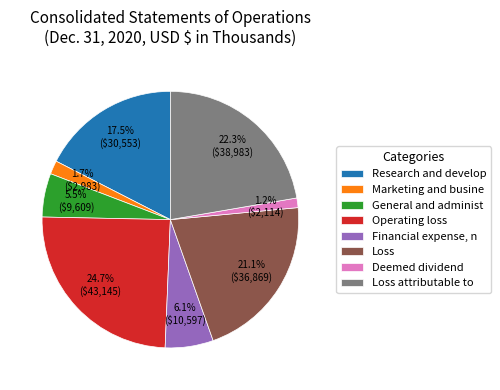

Which category has the biggest portion of the pie?

Operating loss